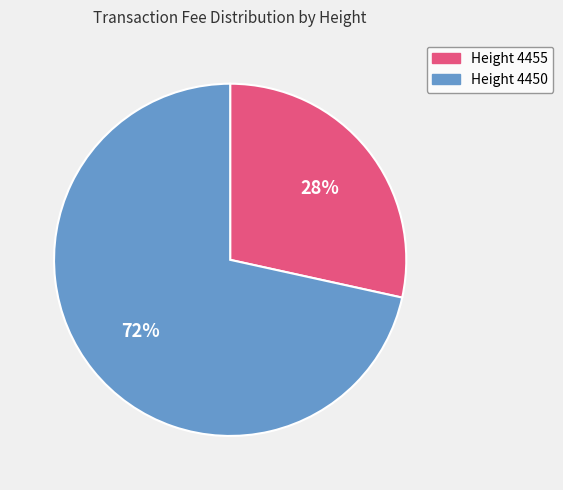

Is there any slice that represents more than half of the pie?

Yes